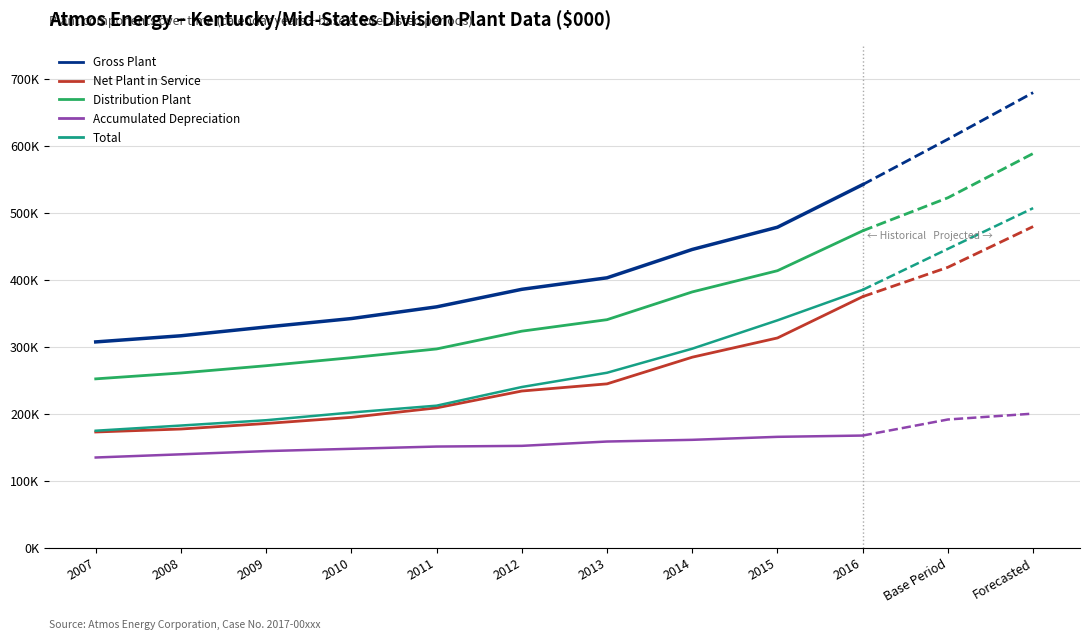

How many lines are shown in the chart?

5